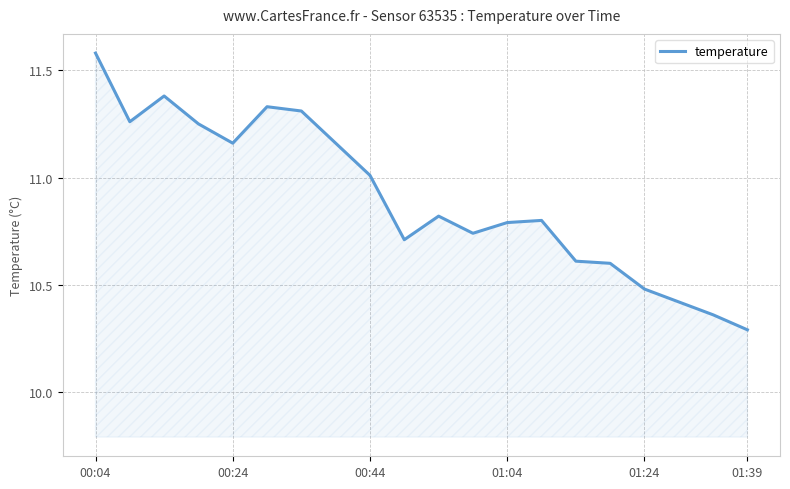

What is the minimum value shown in the chart?

10.3